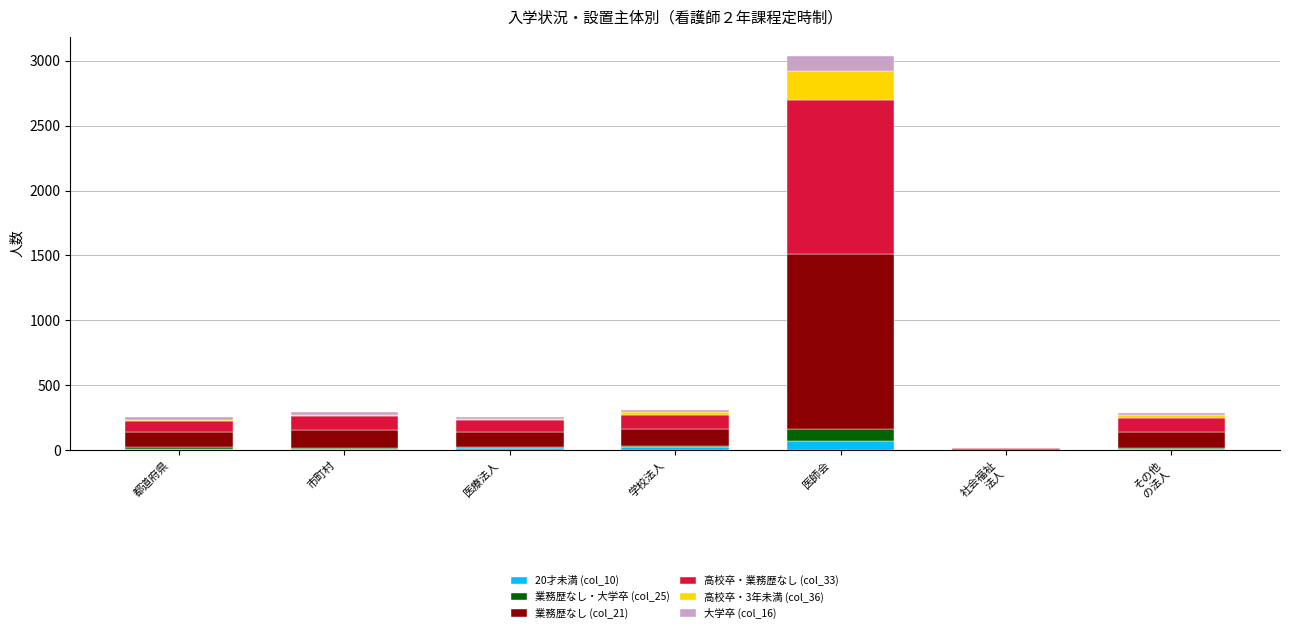

How many categories are shown in the chart?

7